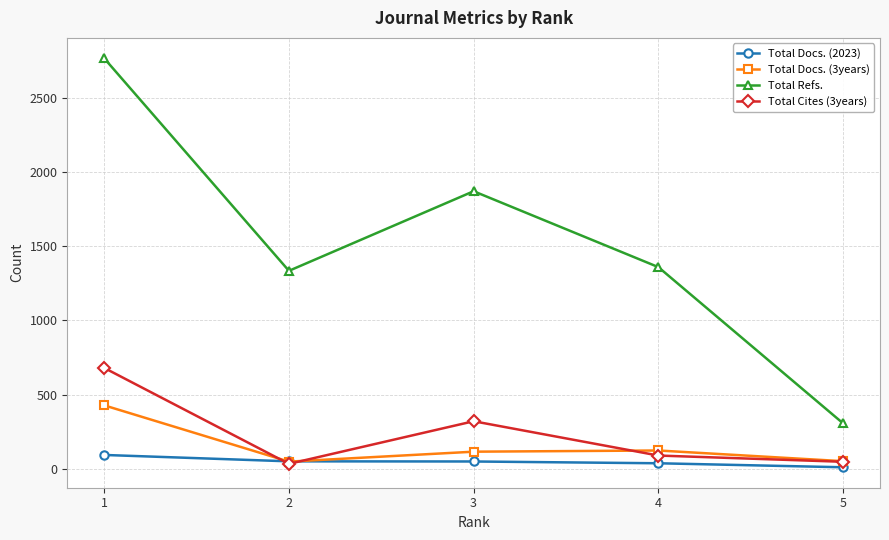

What is the sum of the Total Refs. values at 2 and 1?

4097